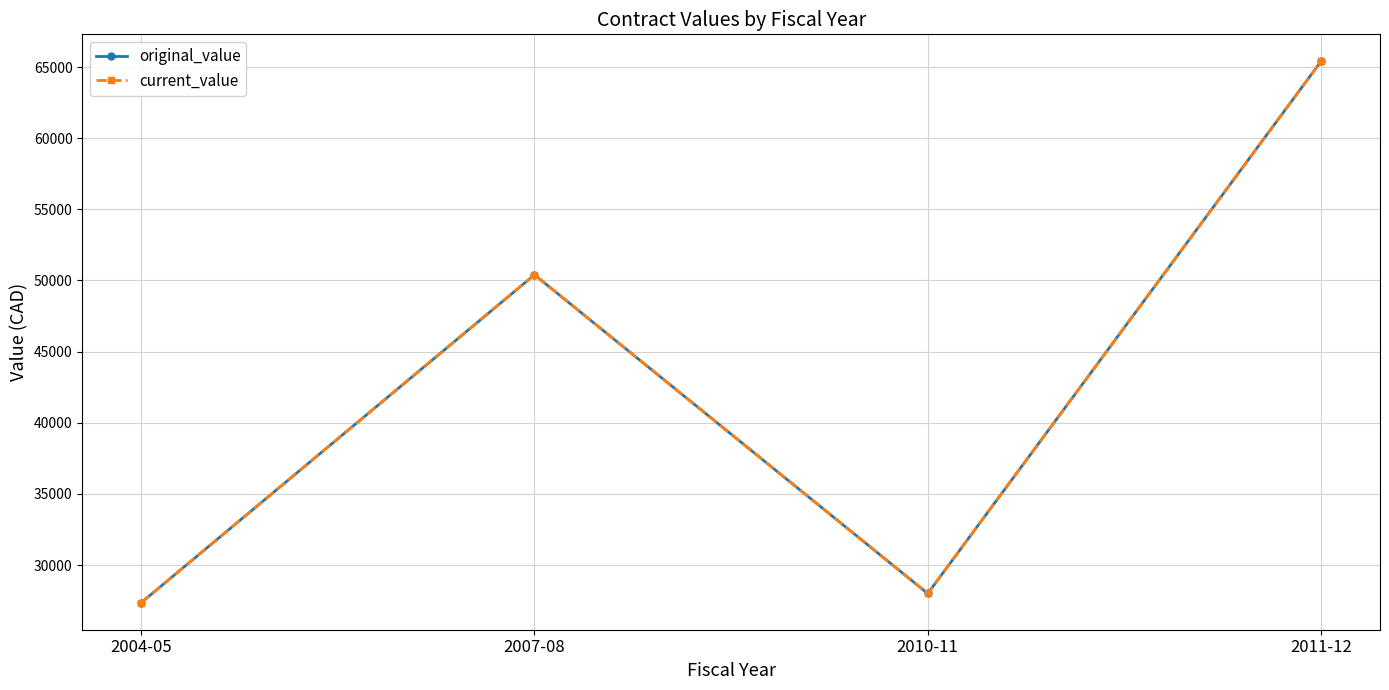

Which series has the largest total across all categories?

original_value